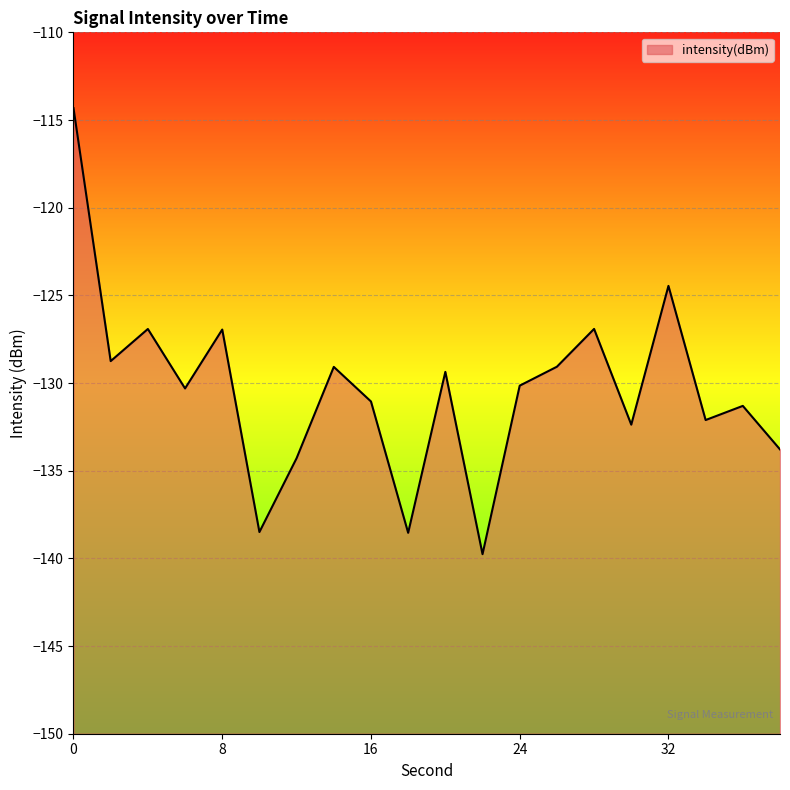

Reading left to right, extract all data points from this chart.

0=-114.3	2=-128.8	4=-126.9	6=-130.3	8=-127.0	10=-138.5	12=-134.3	14=-129.1	16=-131.1	18=-138.5	20=-129.4	22=-139.8	24=-130.1	26=-129.1	28=-126.9	30=-132.4	32=-124.5	34=-132.1	36=-131.3	38=-133.8